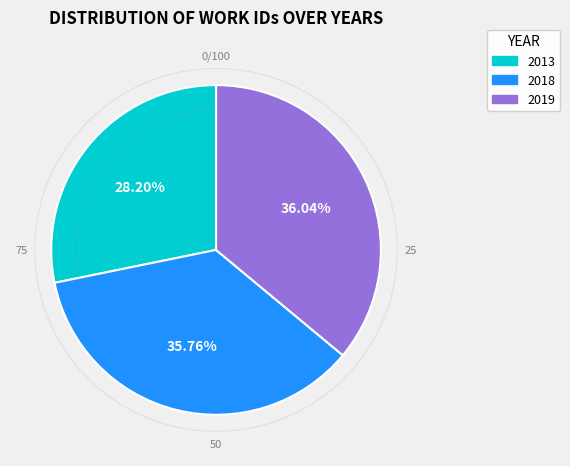

Does 2019 represent more than half of the total?

No